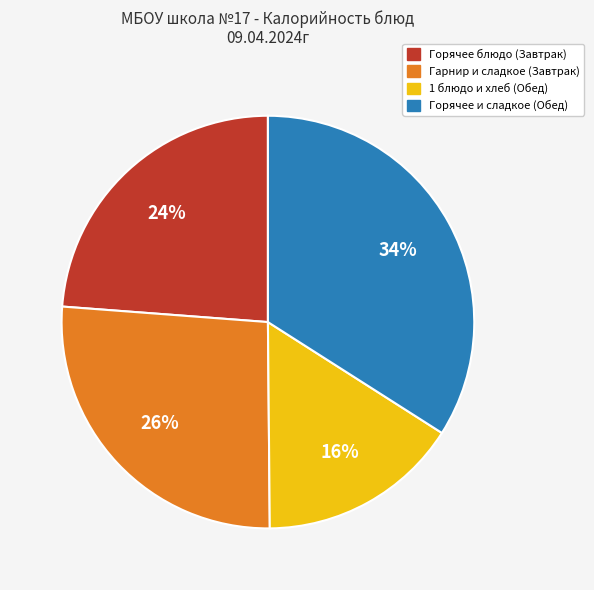

To the nearest percent, what is the difference between the largest and smallest slice percentages?

18%